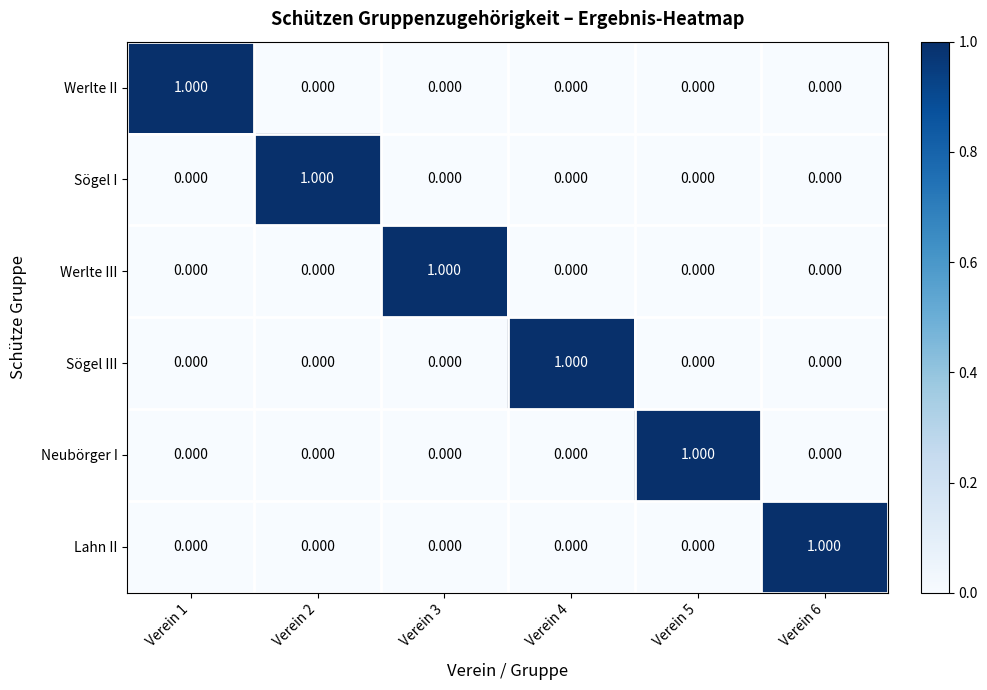

Is the value of Sögel I at Verein 2 greater than the value of Lahn II at Verein 1?

Yes